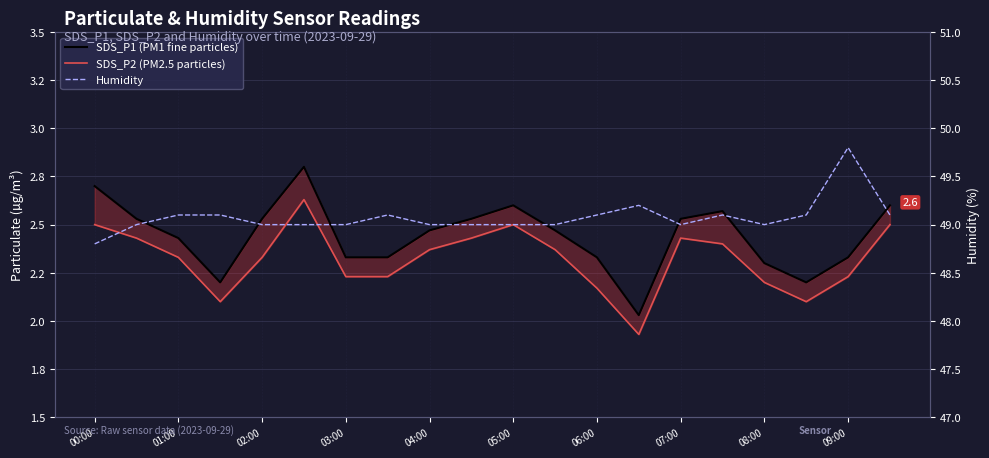

What is the difference between the SDS_P1 values at 17 and 15?

0.4